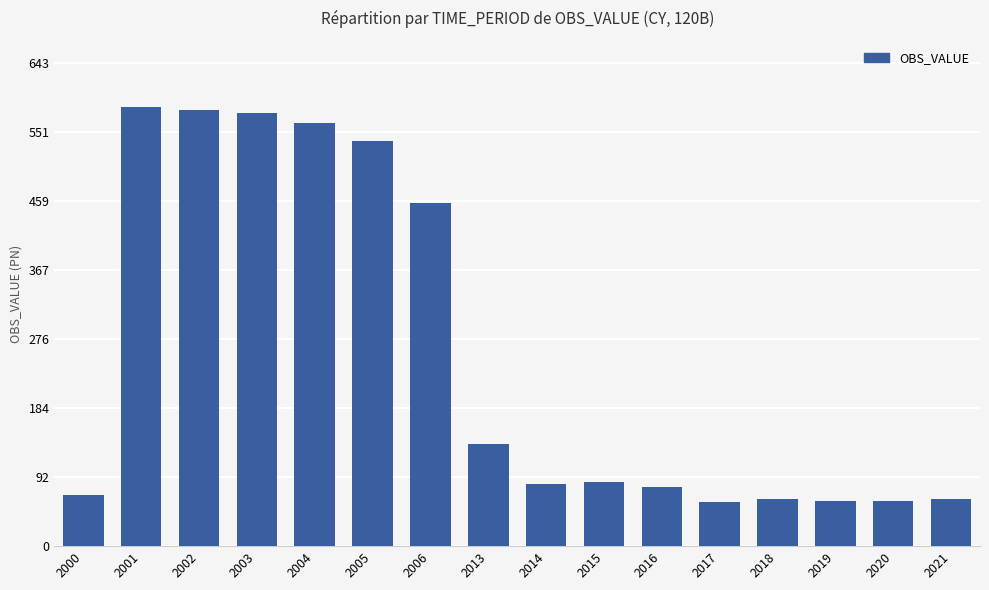

What is the change in value from 2000 to 2017?

-9.6